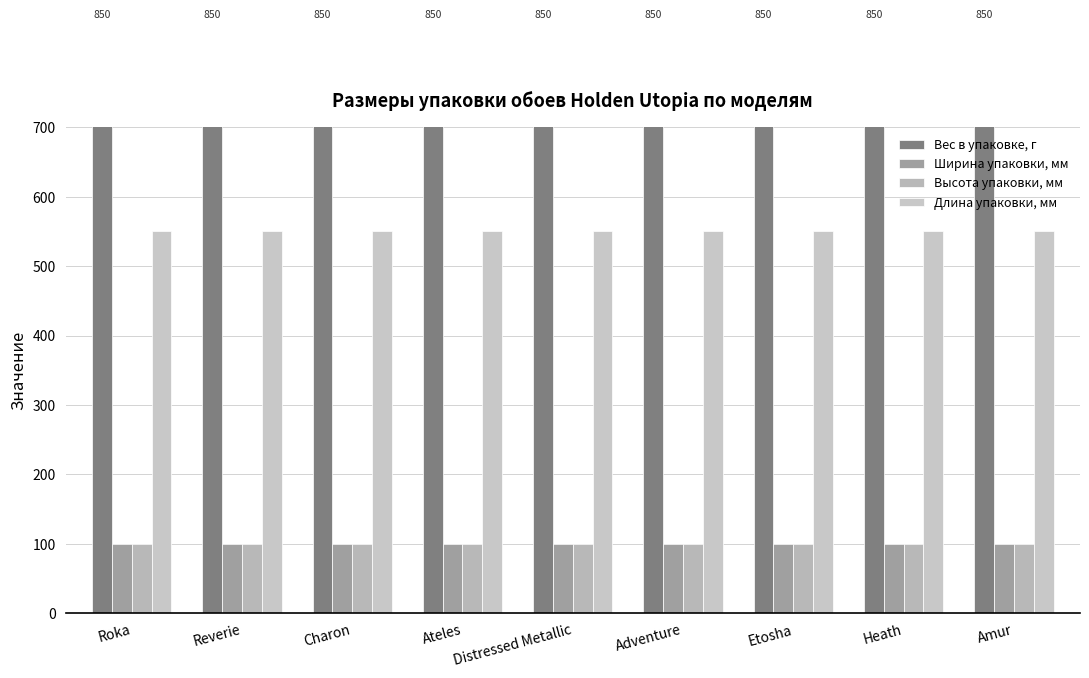

The value of Высота упаковки, мм at Heath is 33. True or false?

False